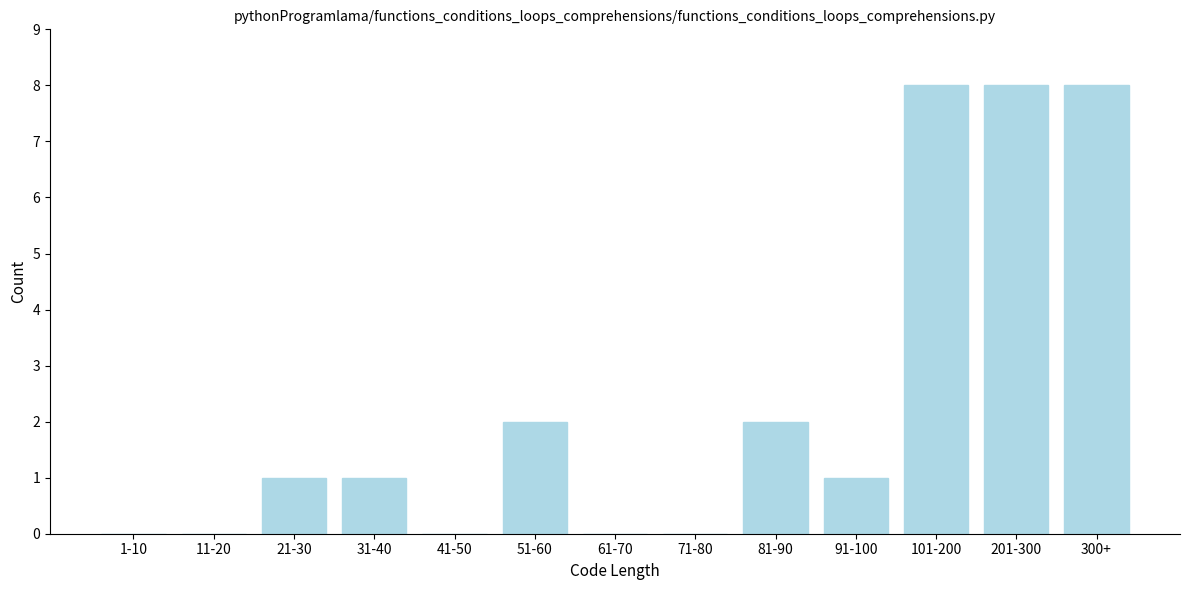

Reading left to right, what are all the values shown in this chart?

1-10=0	11-20=0	21-30=1	31-40=1	41-50=0	51-60=2	61-70=0	71-80=0	81-90=2	91-100=1	101-200=8	201-300=8	300+=8